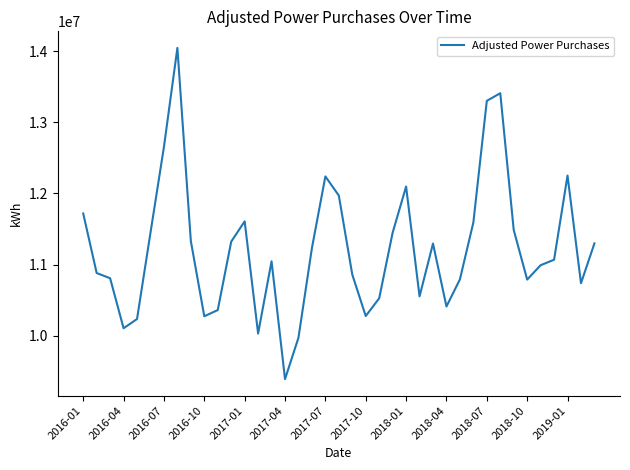

Does the chart display data point markers on the line(s)?

No